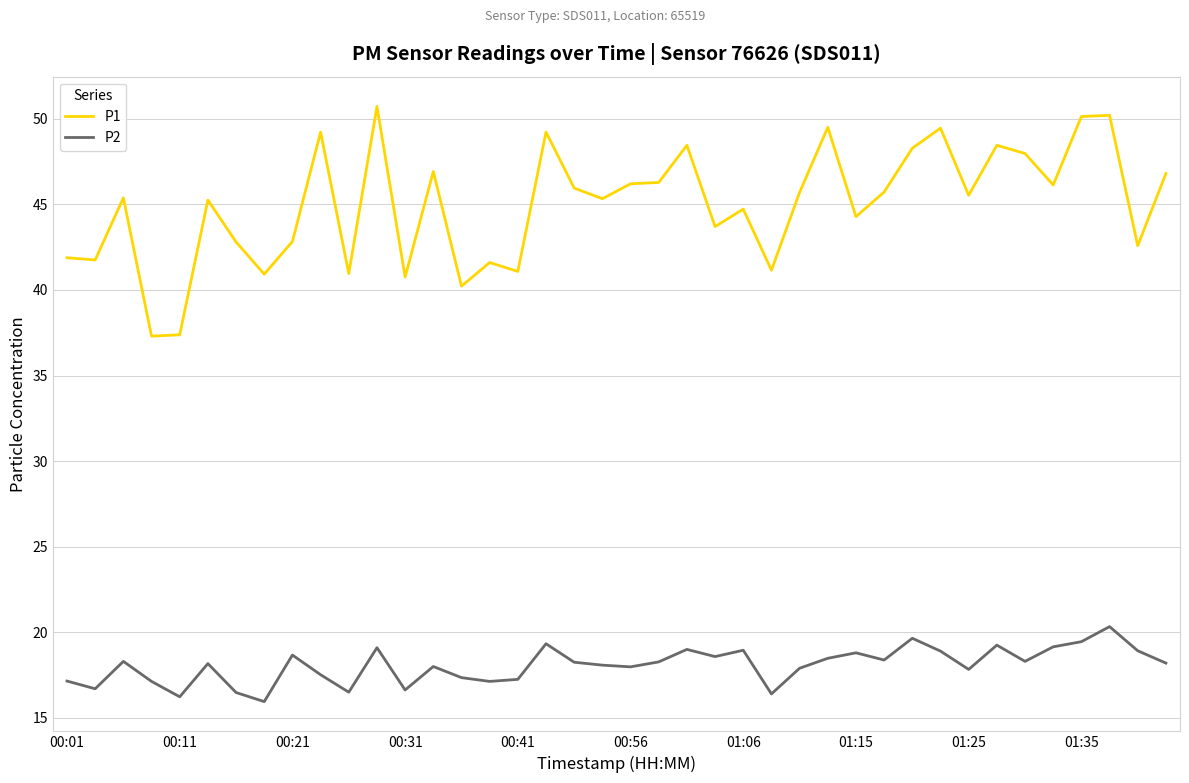

Which series has the largest range (max minus min)?

P1